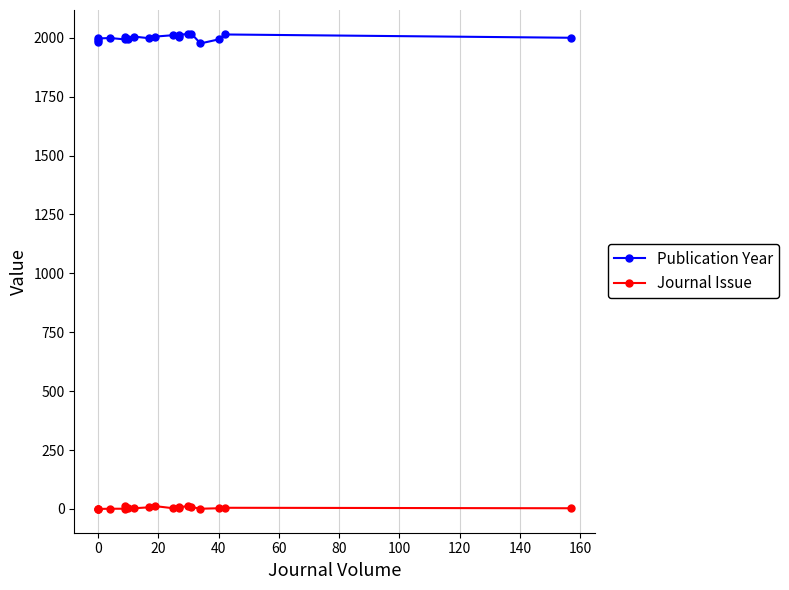

What are all the series names shown in the legend?

Publication Year, Journal Issue